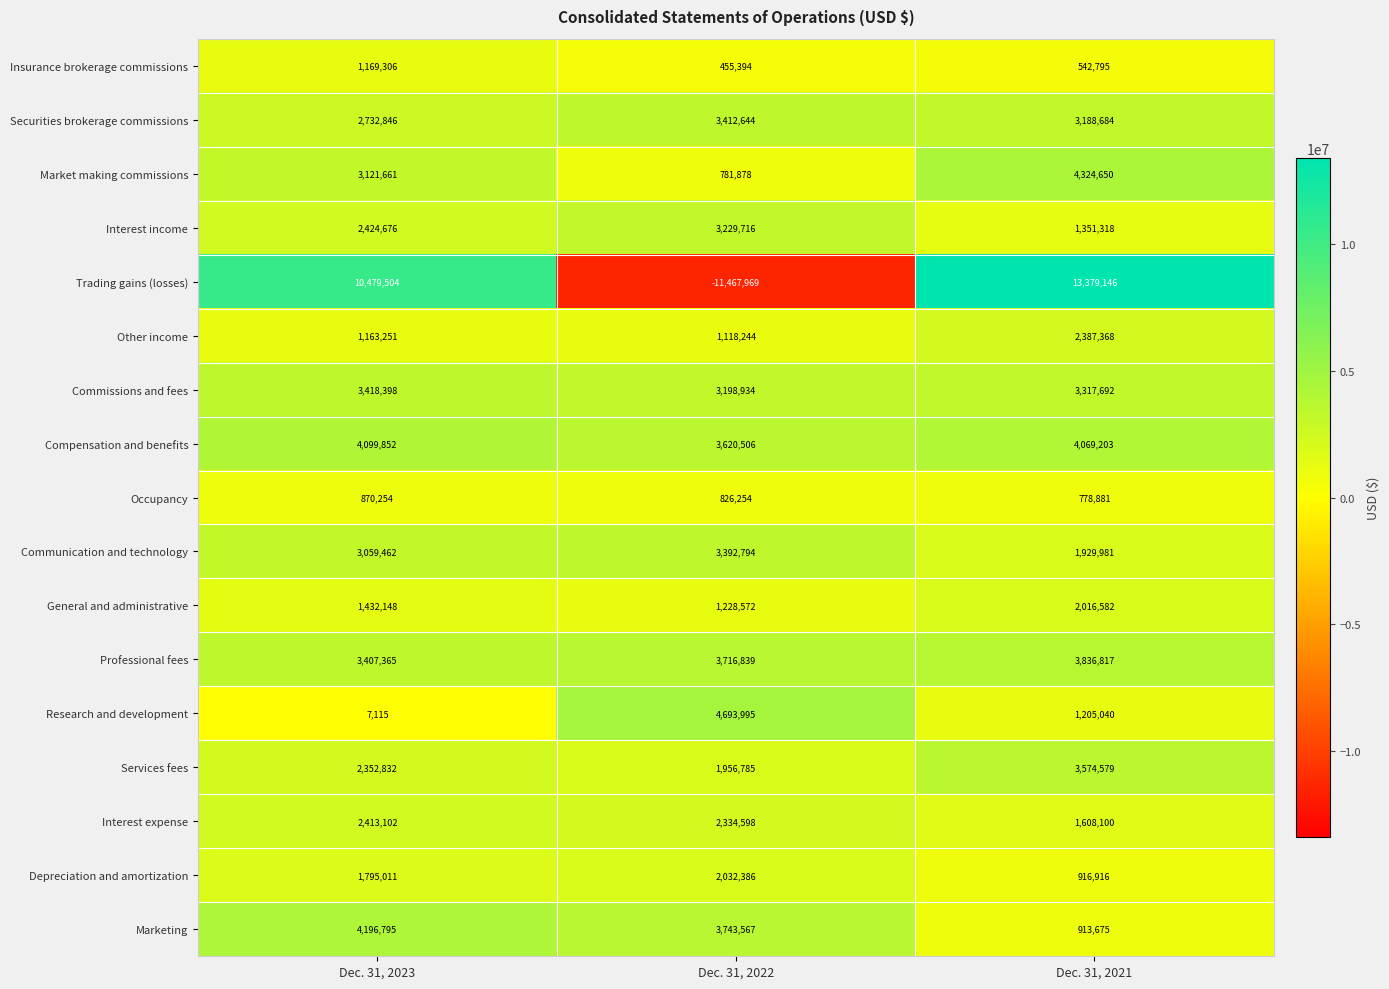

Which category has the highest value across all series?

Dec. 31, 2021